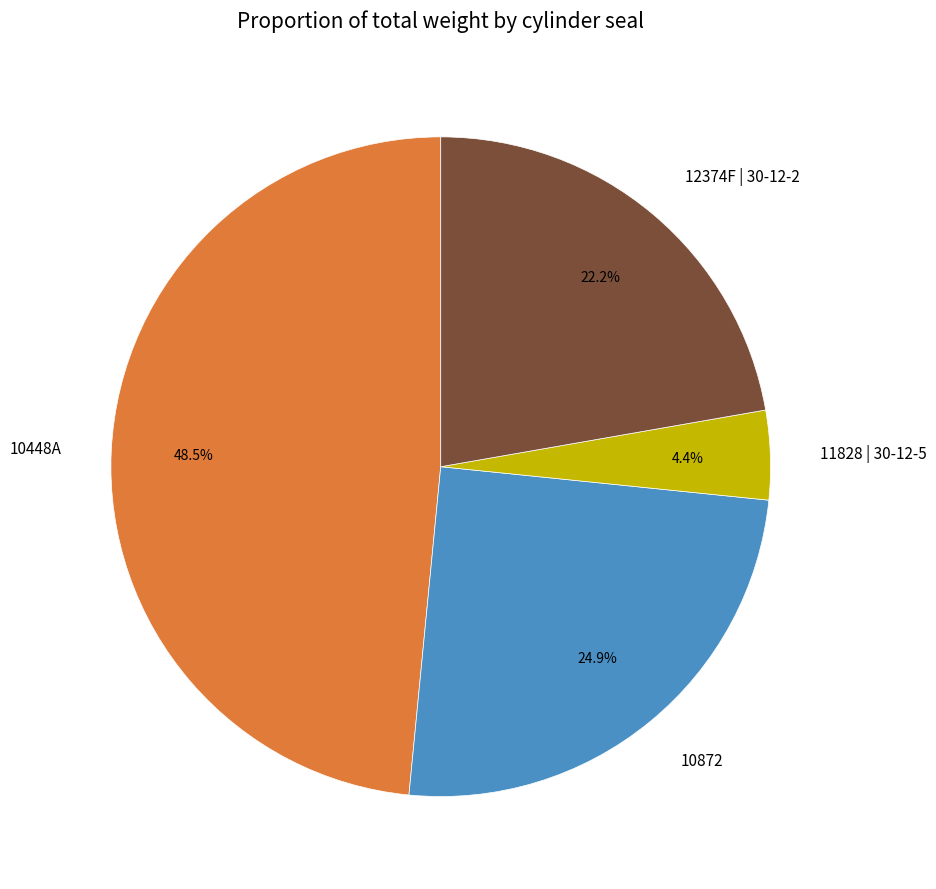

Rank the categories by value from highest to lowest.

10448A, 10872, 12374F | 30-12-2, 11828 | 30-12-5